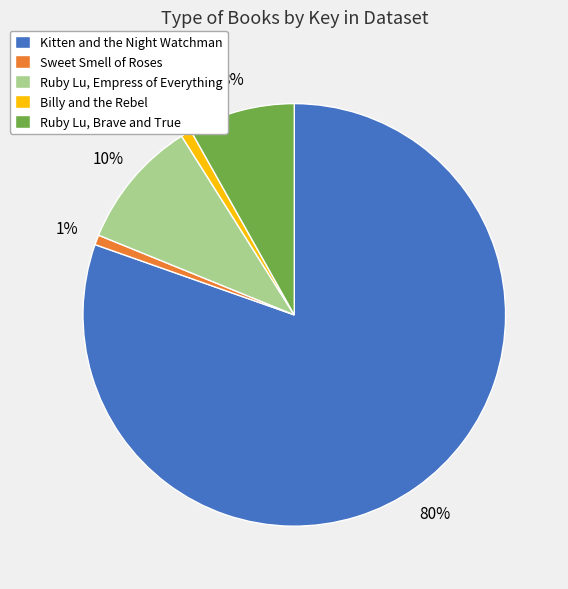

Is Kitten and the Night Watchman the majority of the pie?

Yes